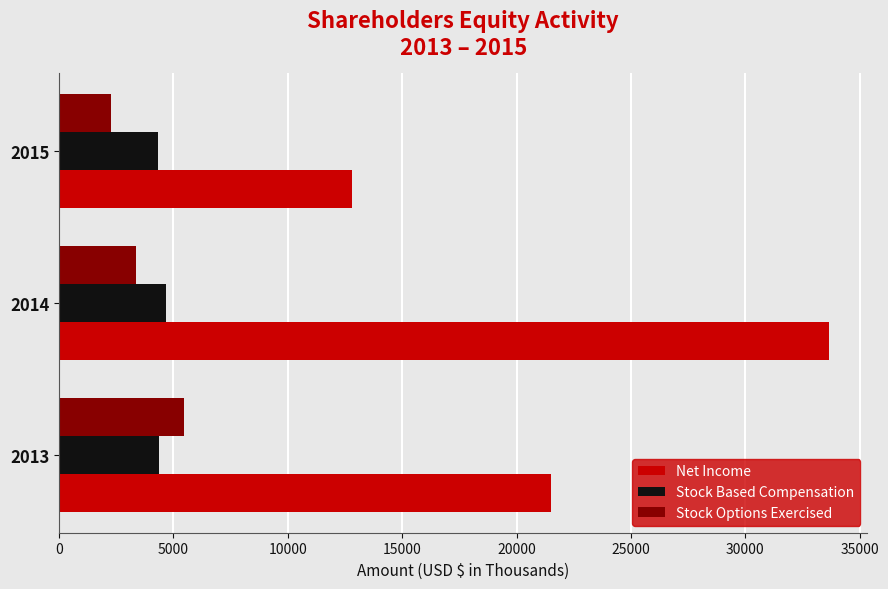

The Stock Options Exercised series shows 7789 at 2013. True or false?

False